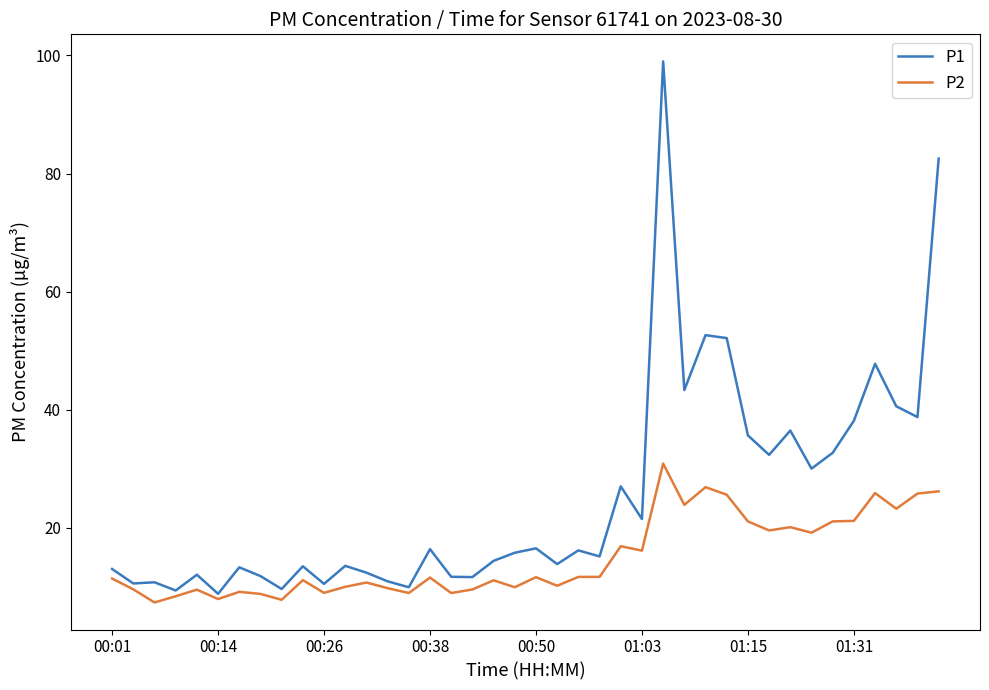

What is the sum of all P2 values?

599.2